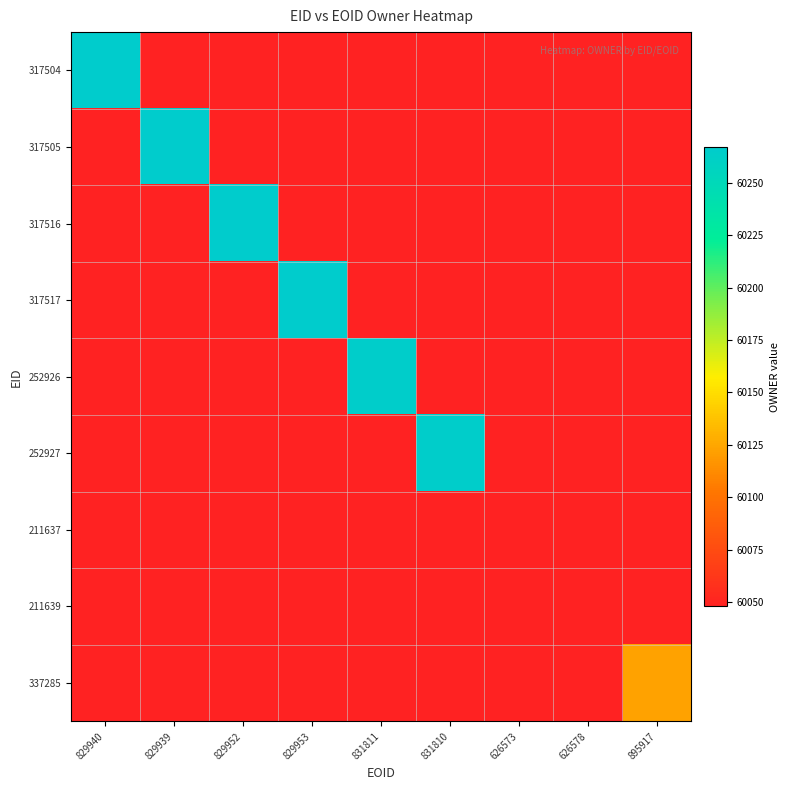

Which series has the widest spread of values?

317504